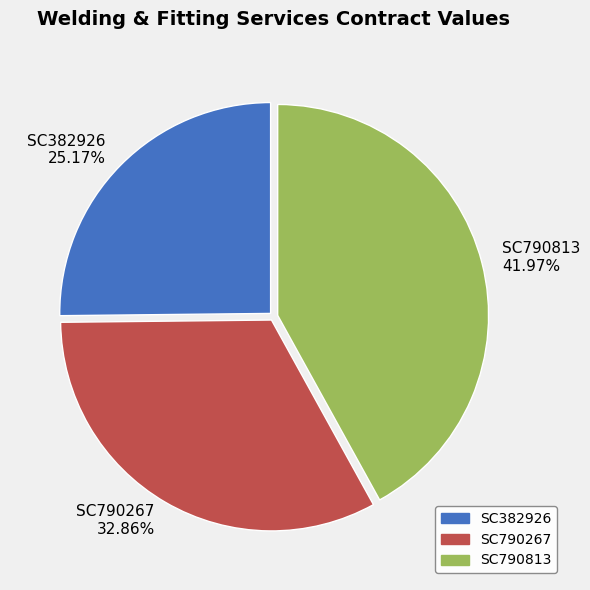

How many segments does this pie chart have?

3